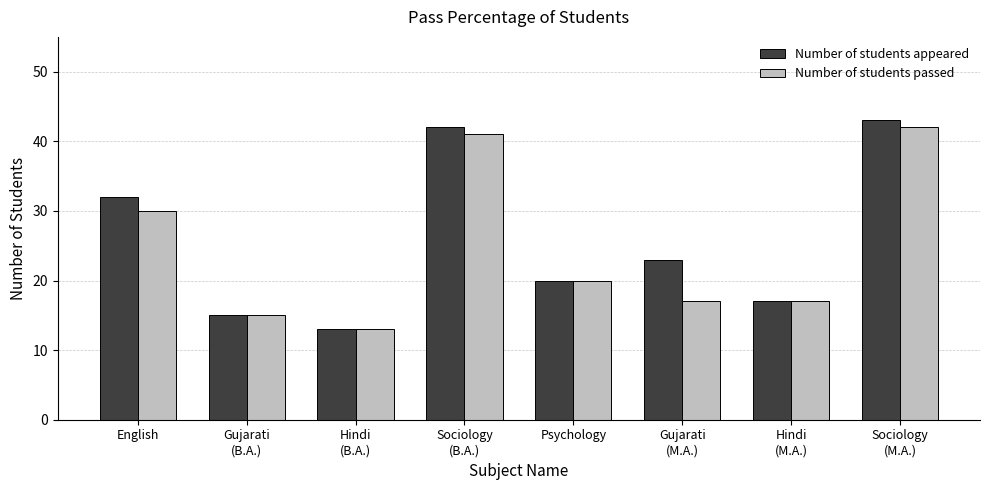

What is the sum of all Number of students appeared values?

205